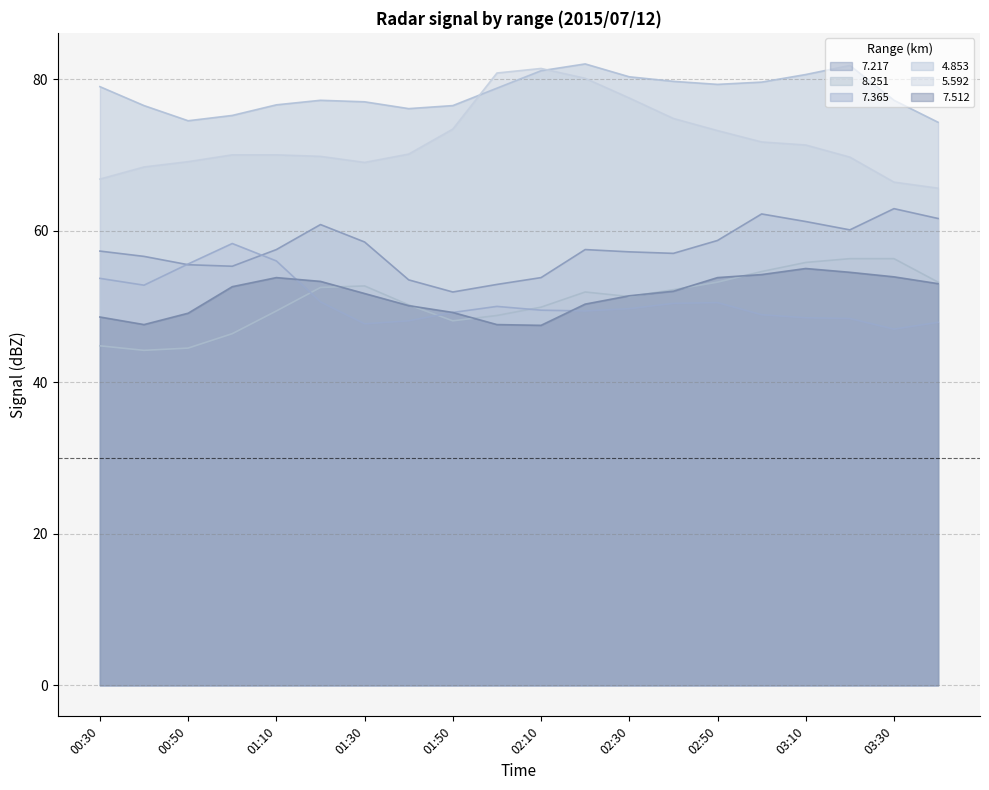

Which series ends up on top after the final intersection of 8.251 and 7.512?

8.251